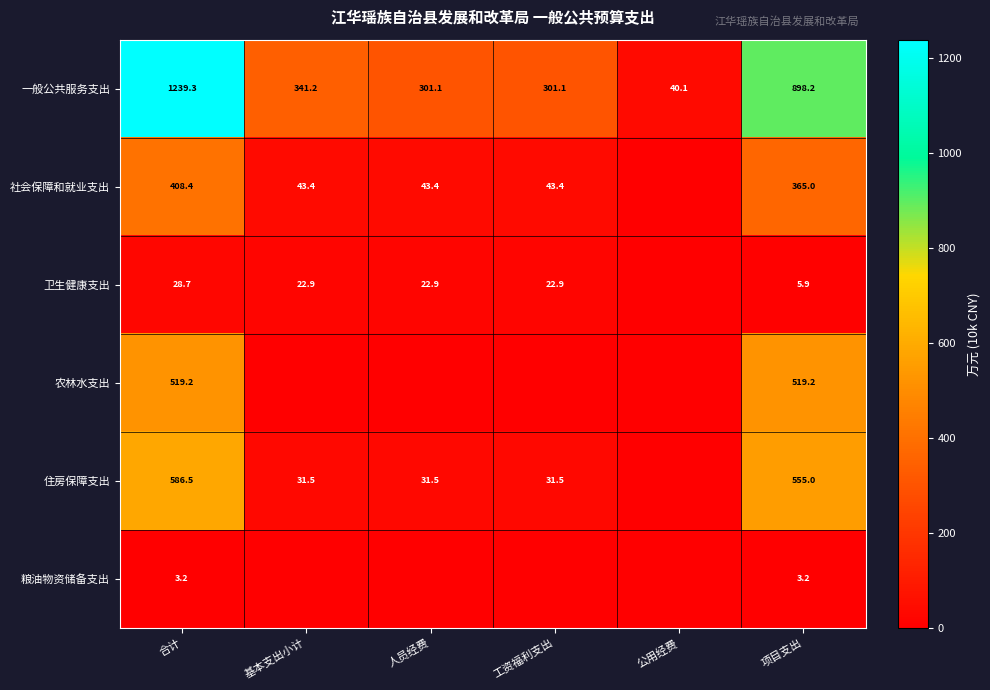

What is the difference between the 卫生健康支出 values at 工资福利支出 and 合计?

5.8